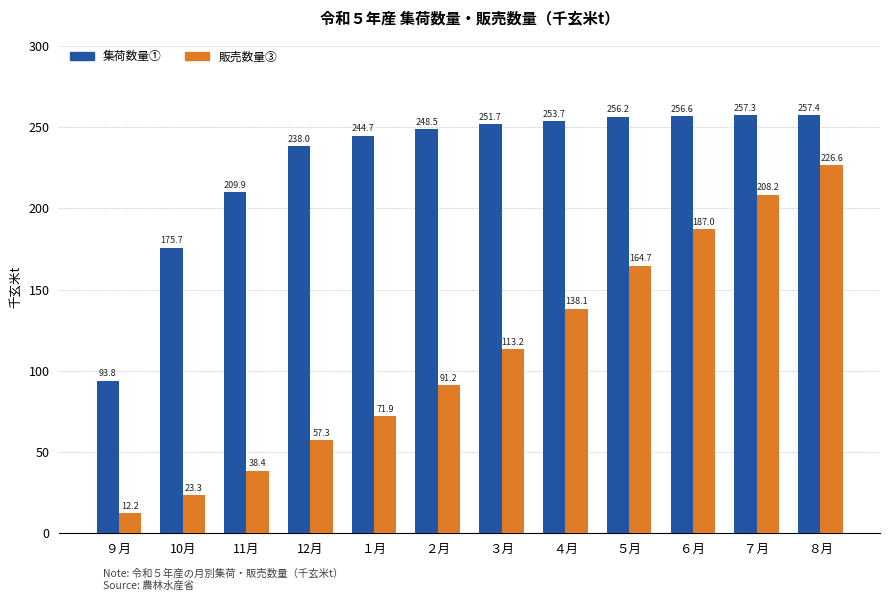

What position from the left is 11月?

3